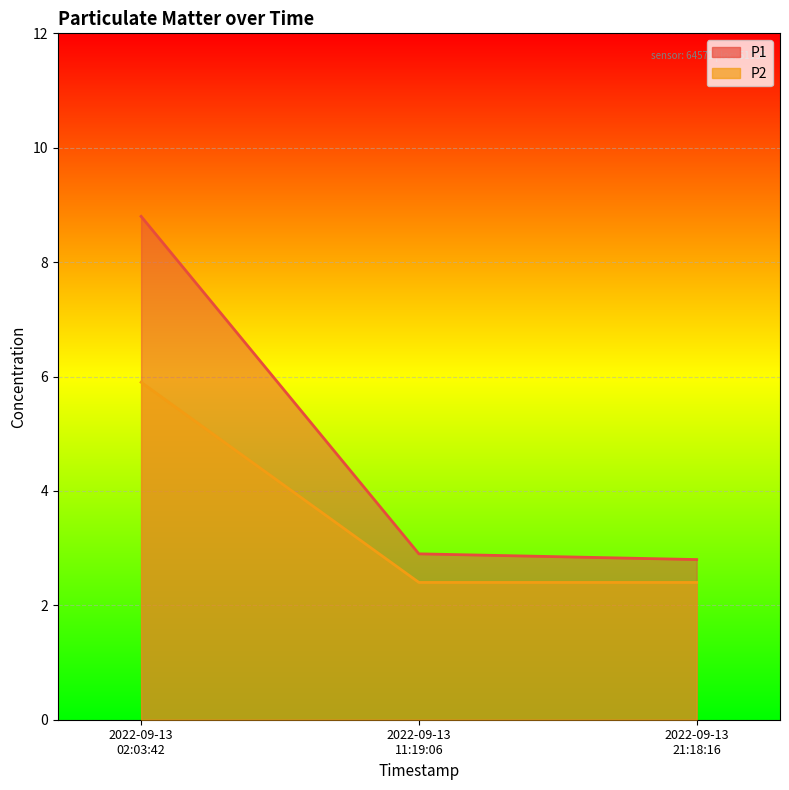

Between 2022-09-13 02:03:42 and 2022-09-13 21:18:16, which series saw the biggest shift?

P1